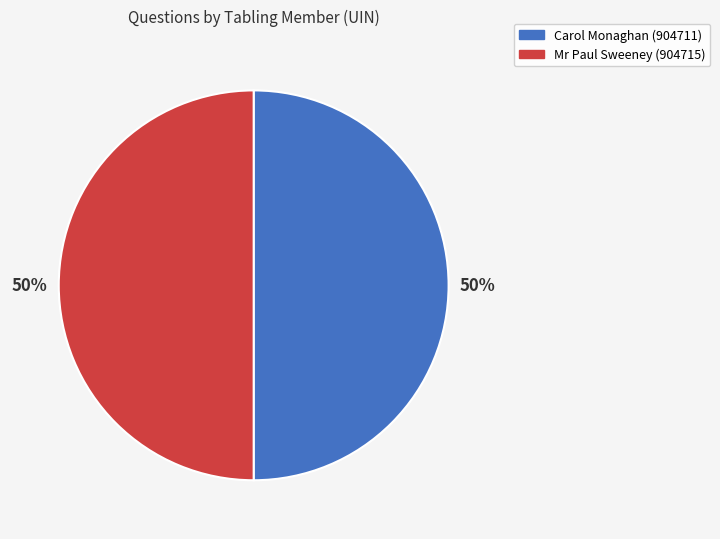

To the nearest percent, what is the average slice percentage?

50%